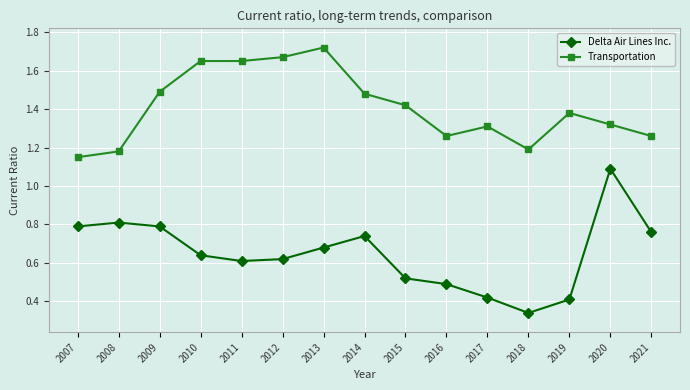

True or false: Delta Air Lines Inc. has more than 0 interior local peaks.

True